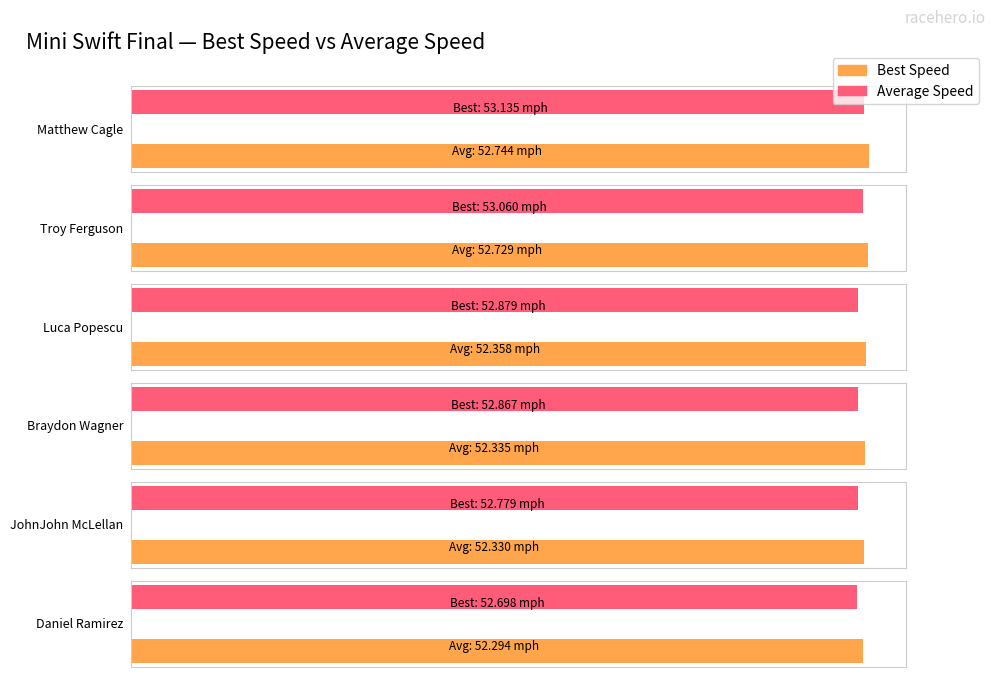

True or false: Best Lap time has a value of 62.7 at Matthew Cagle.

False